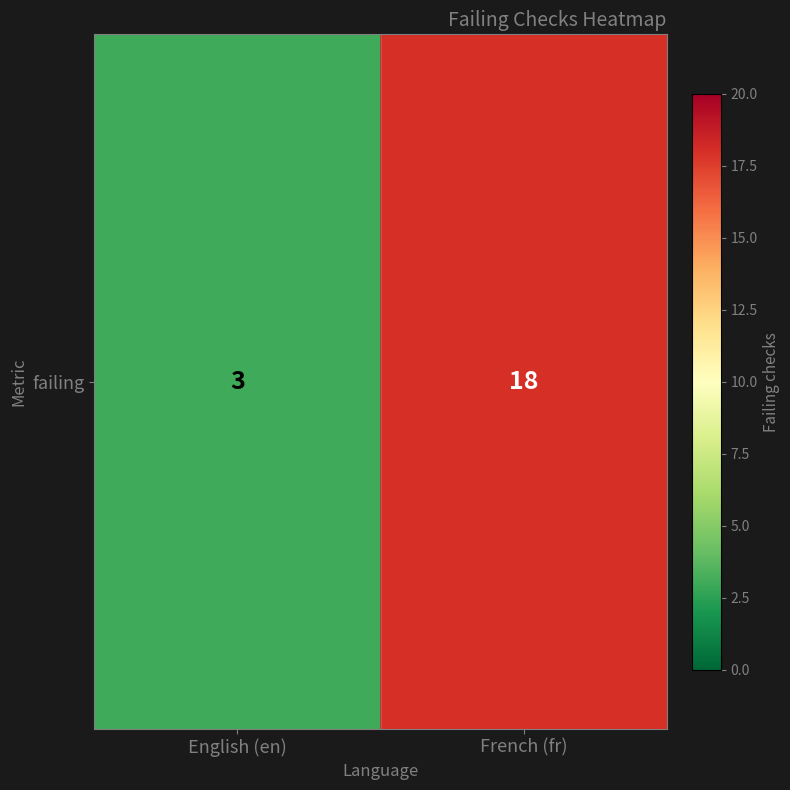

What is the minimum value shown in the chart?

3